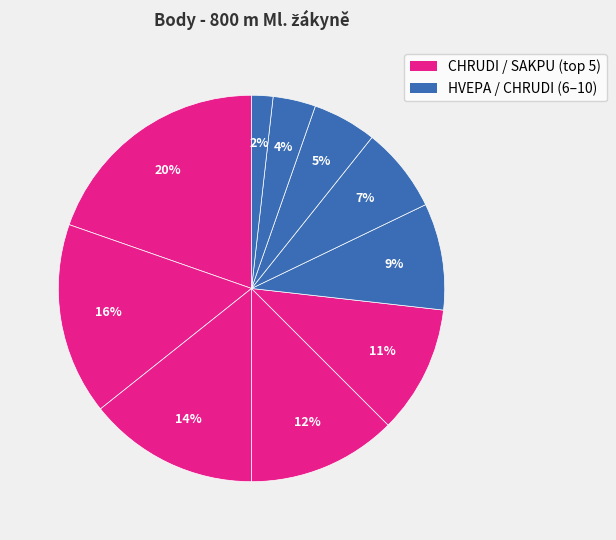

How many slices are in this pie chart?

10